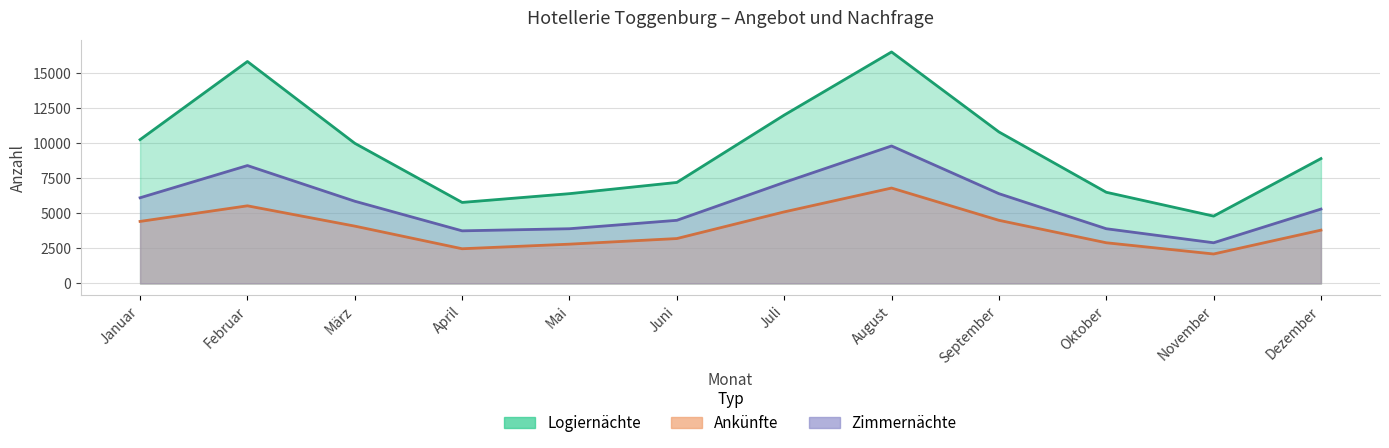

What is the sum of the Zimmernächte values at Dezember and März?

11160